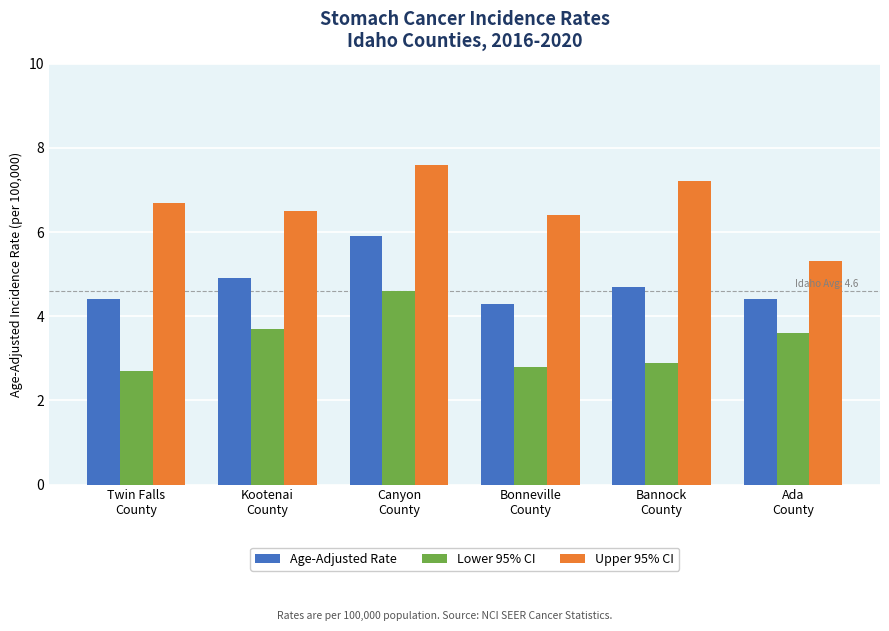

Reading right to left, extract all data points from this chart.

Age-Adjusted Rate: Ada
County=4.4	Bannock
County=4.7	Bonneville
County=4.3	Canyon
County=5.9	Kootenai
County=4.9	Twin Falls
County=4.4
Lower 95% CI: Ada
County=3.6	Bannock
County=2.9	Bonneville
County=2.8	Canyon
County=4.6	Kootenai
County=3.7	Twin Falls
County=2.7
Upper 95% CI: Ada
County=5.3	Bannock
County=7.2	Bonneville
County=6.4	Canyon
County=7.6	Kootenai
County=6.5	Twin Falls
County=6.7